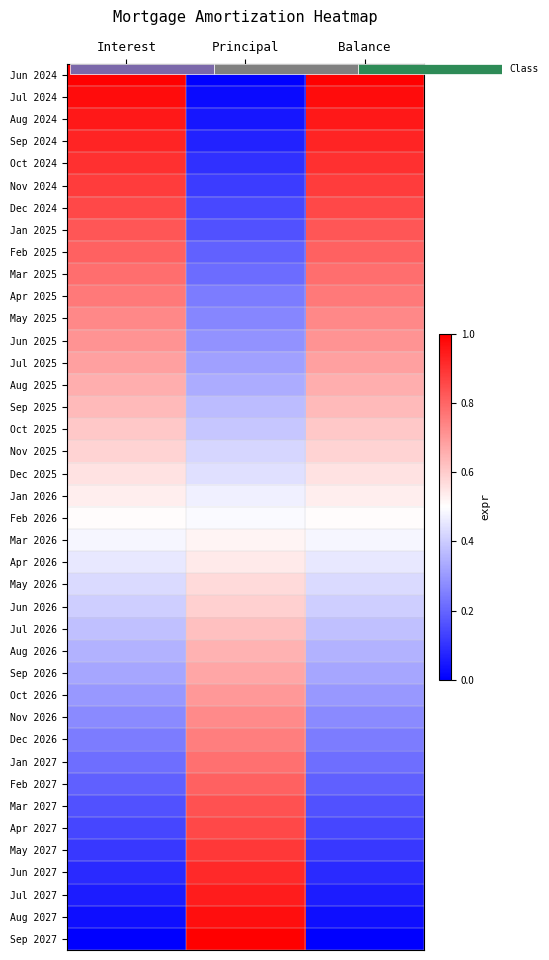

The Oct 2024 series shows 0.2 at Interest. True or false?

False